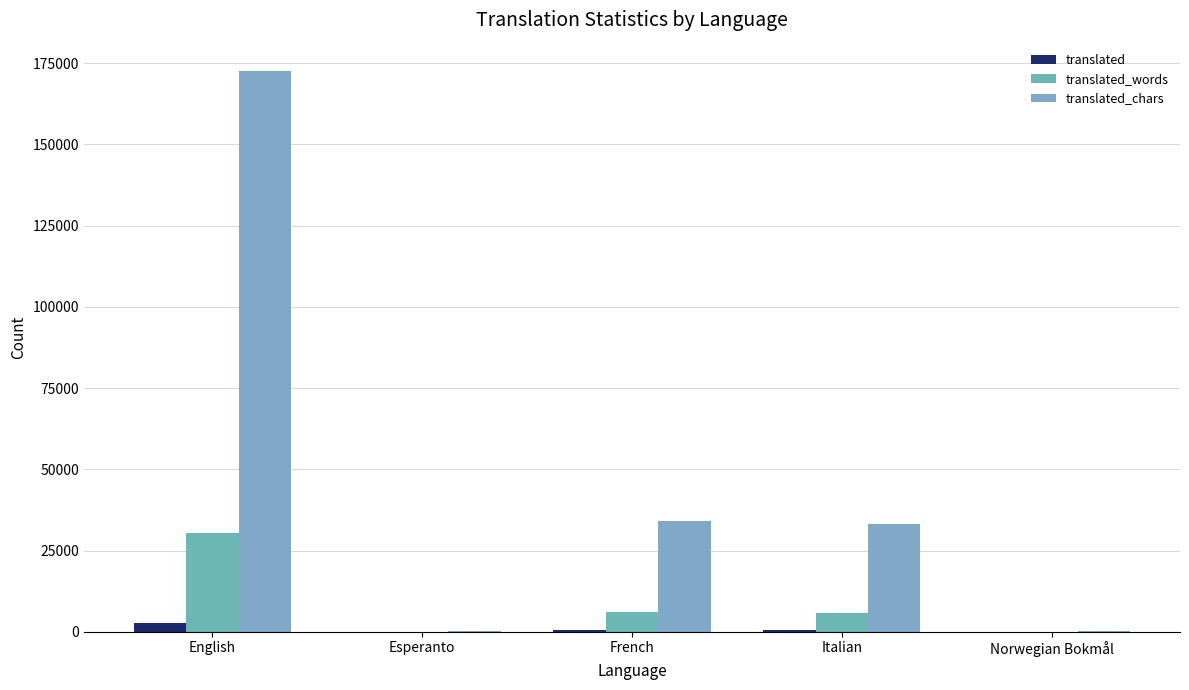

Which category has the highest value across all series?

English